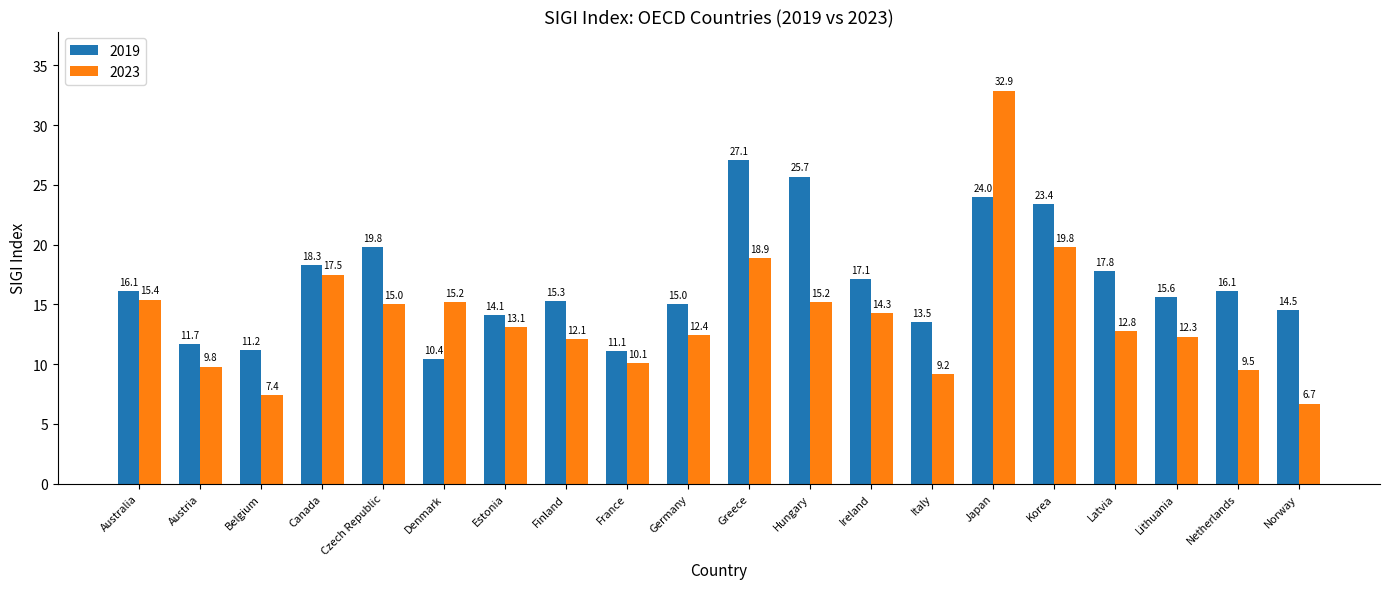

What are all the series names shown in the legend?

2019, 2023